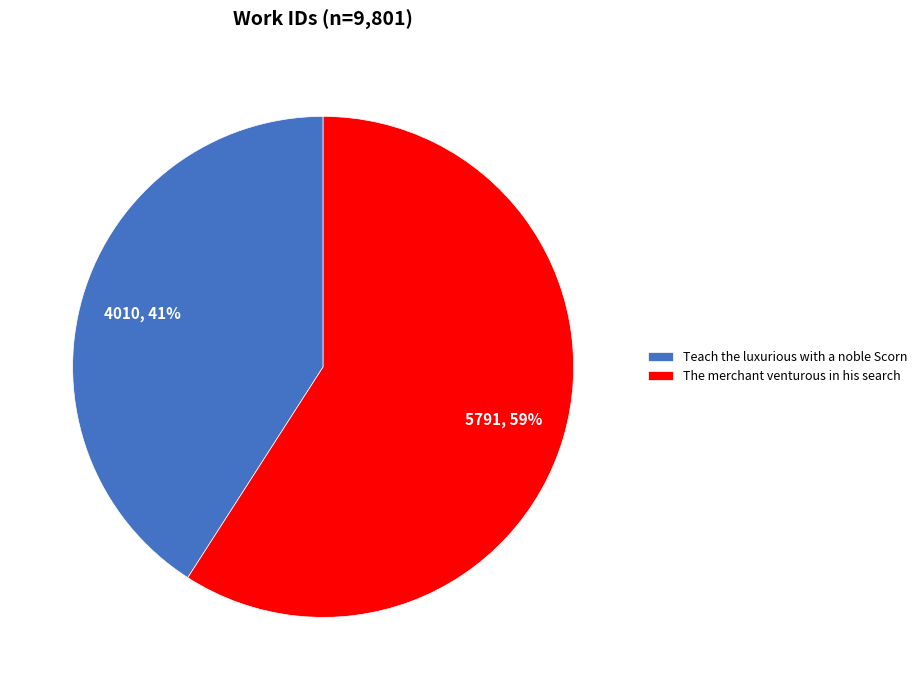

Which slice is the smallest?

Teach the luxurious with a noble Scorn